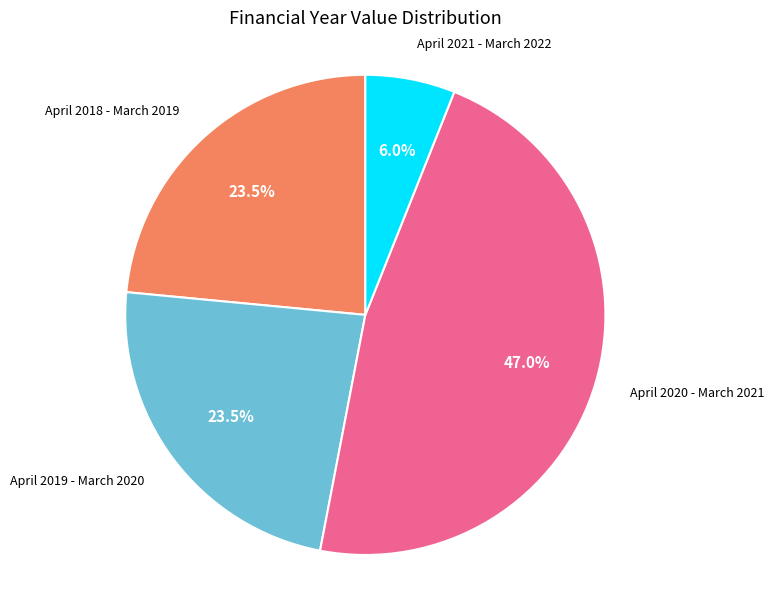

The April 2019 - March 2020 slice represents 13% of the pie. True or false?

False